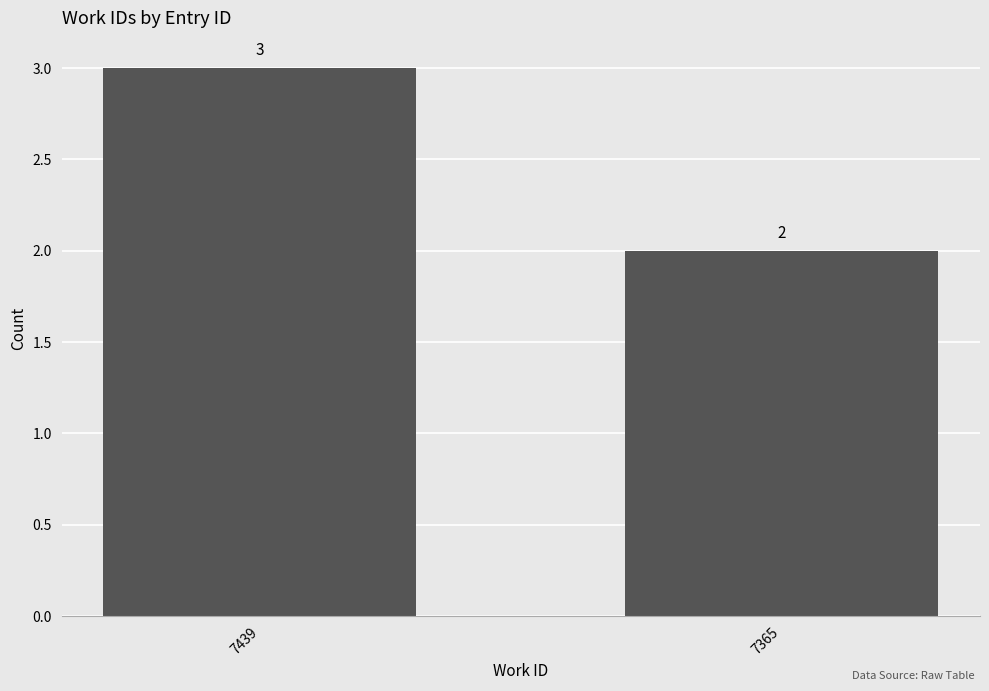

Count the number of data series in this chart.

1